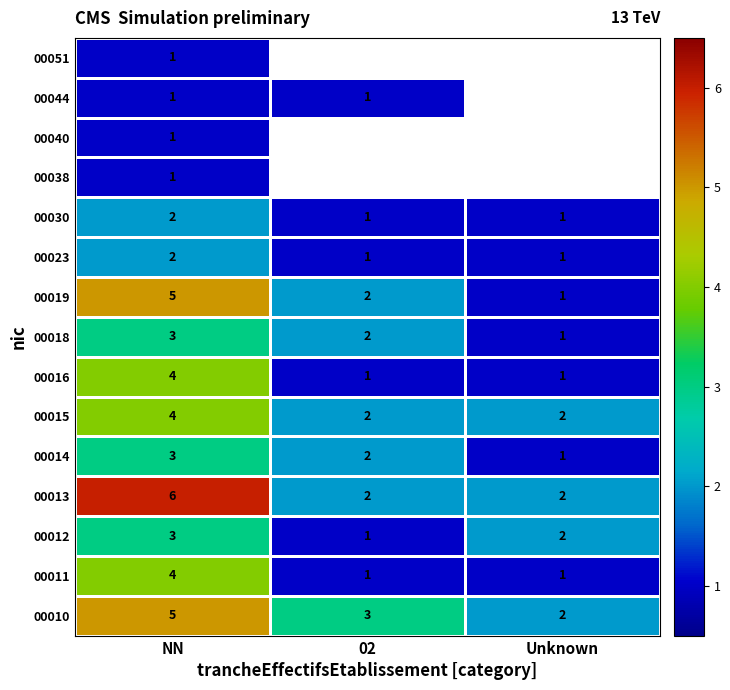

Count the number of categories in the chart.

3